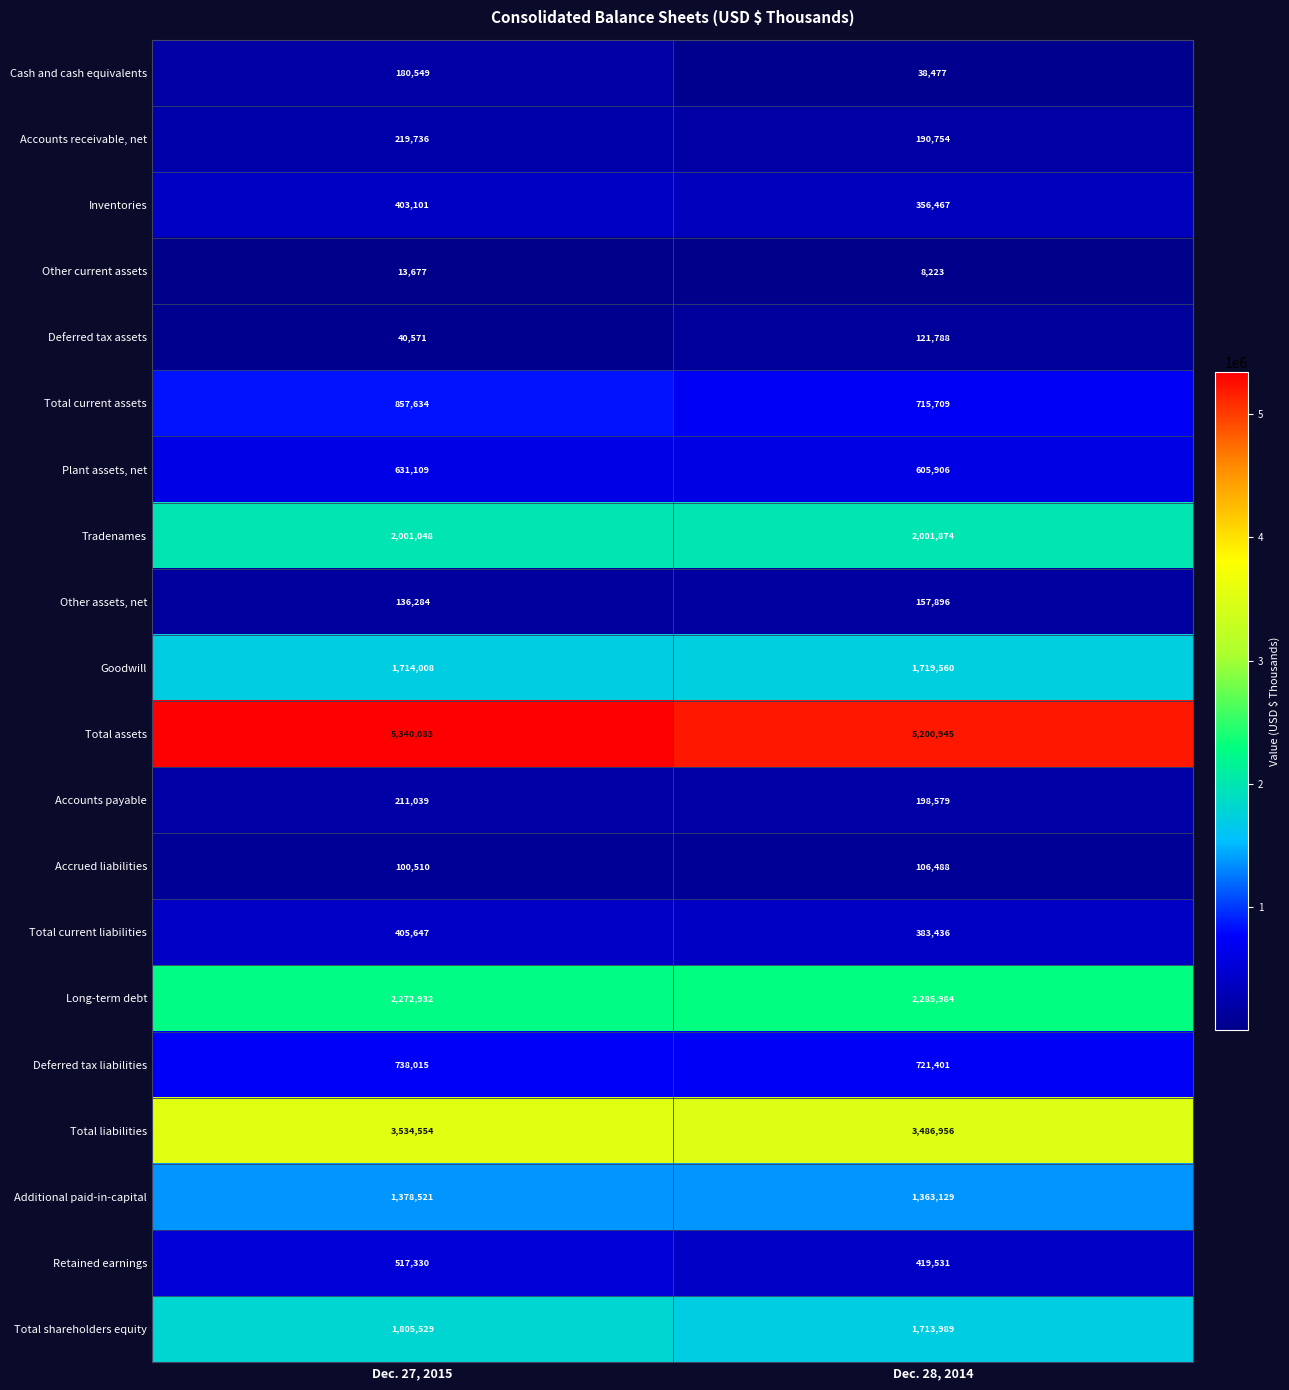

What is the difference between the Goodwill values at Dec. 27, 2015 and Dec. 28, 2014?

5552